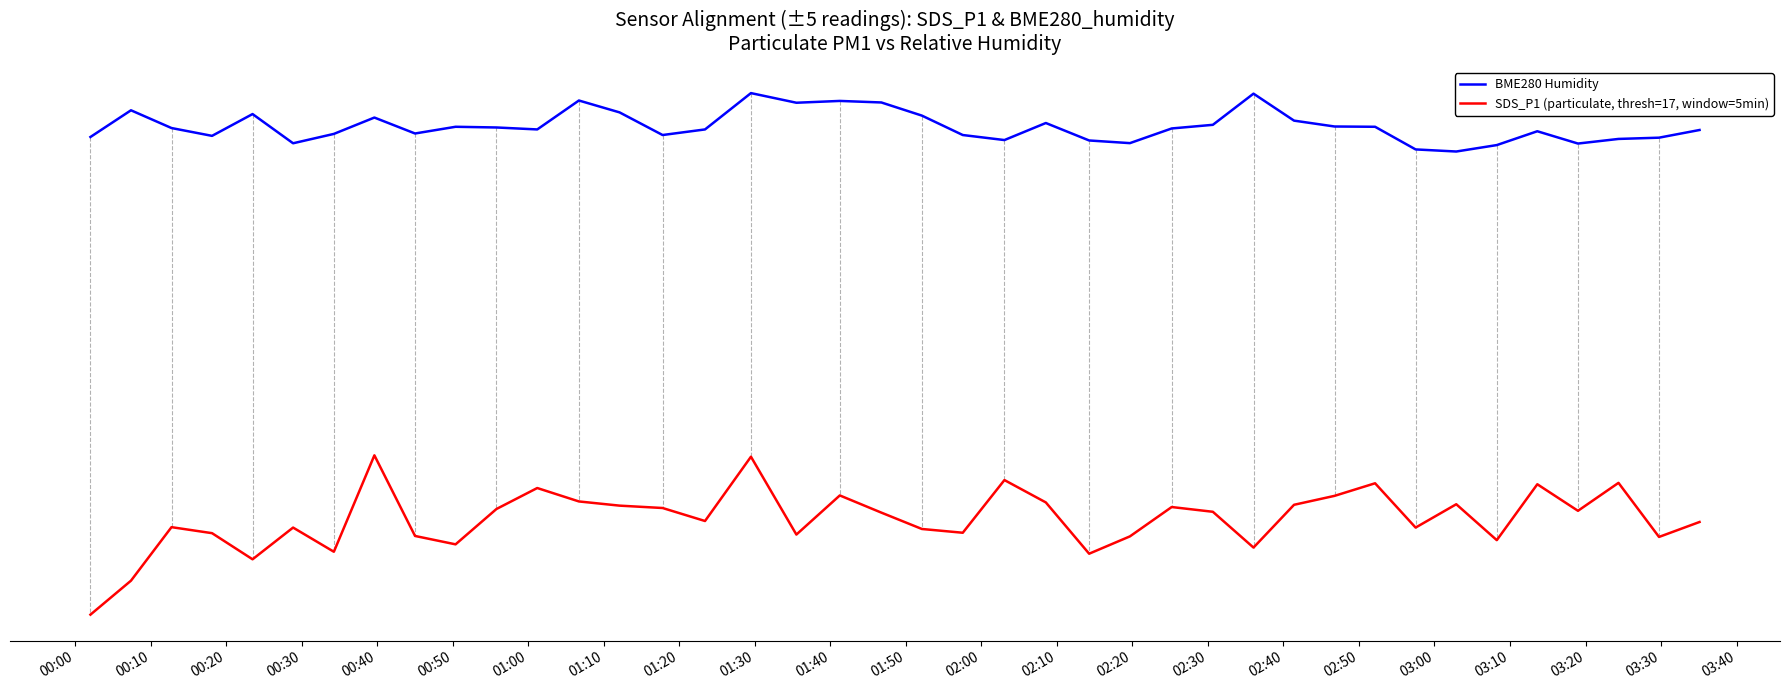

Does the chart display data point markers on the line(s)?

No